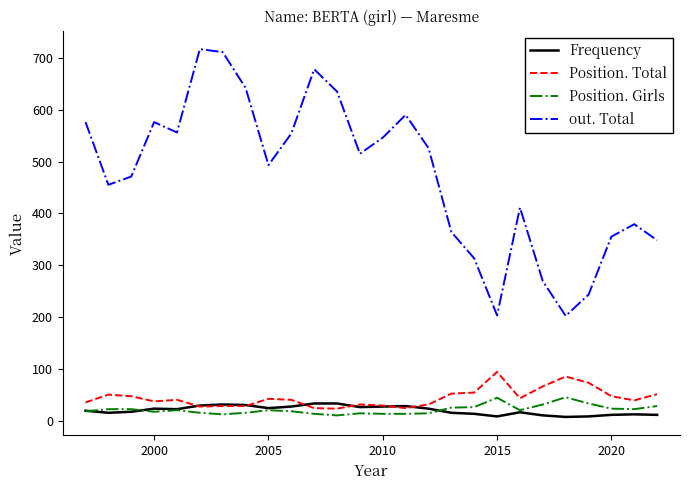

Which series has the largest range (max minus min)?

out. Total